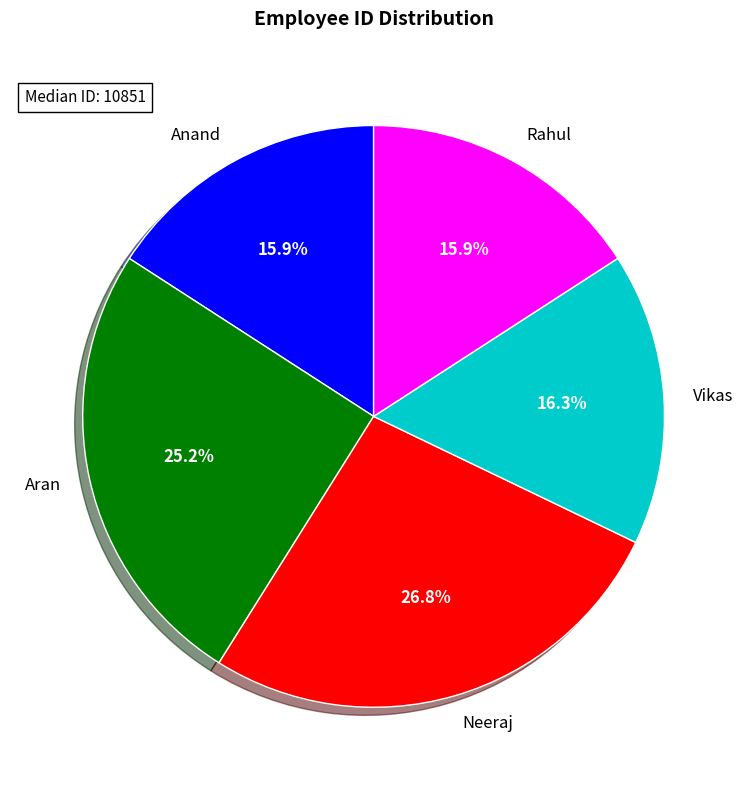

Combined, do Vikas and Neeraj account for over 50%?

No